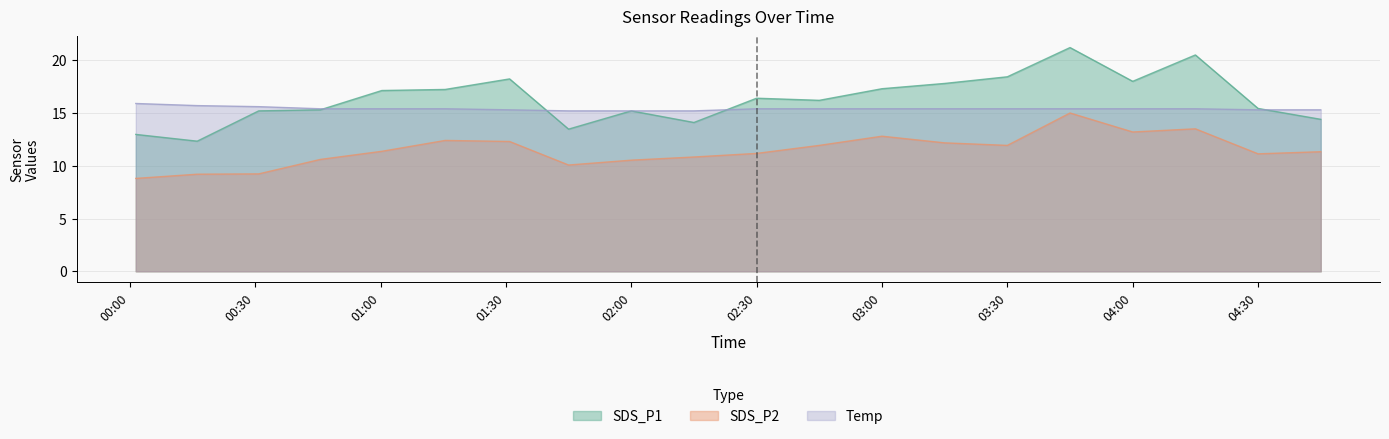

What is the difference between the highest and lowest values at 04:30?

4.3